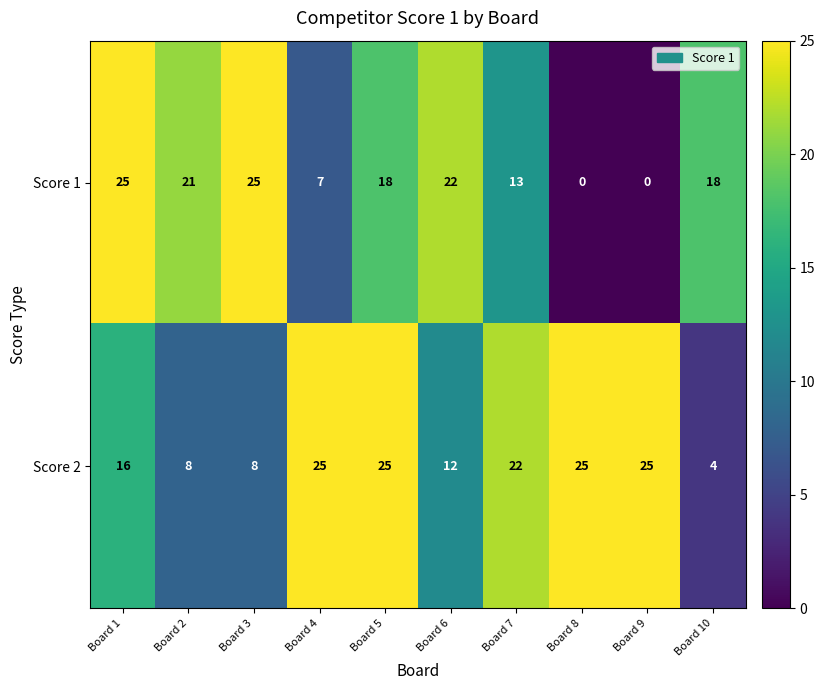

At which label does Score 1 first exceed 18?

Board 1